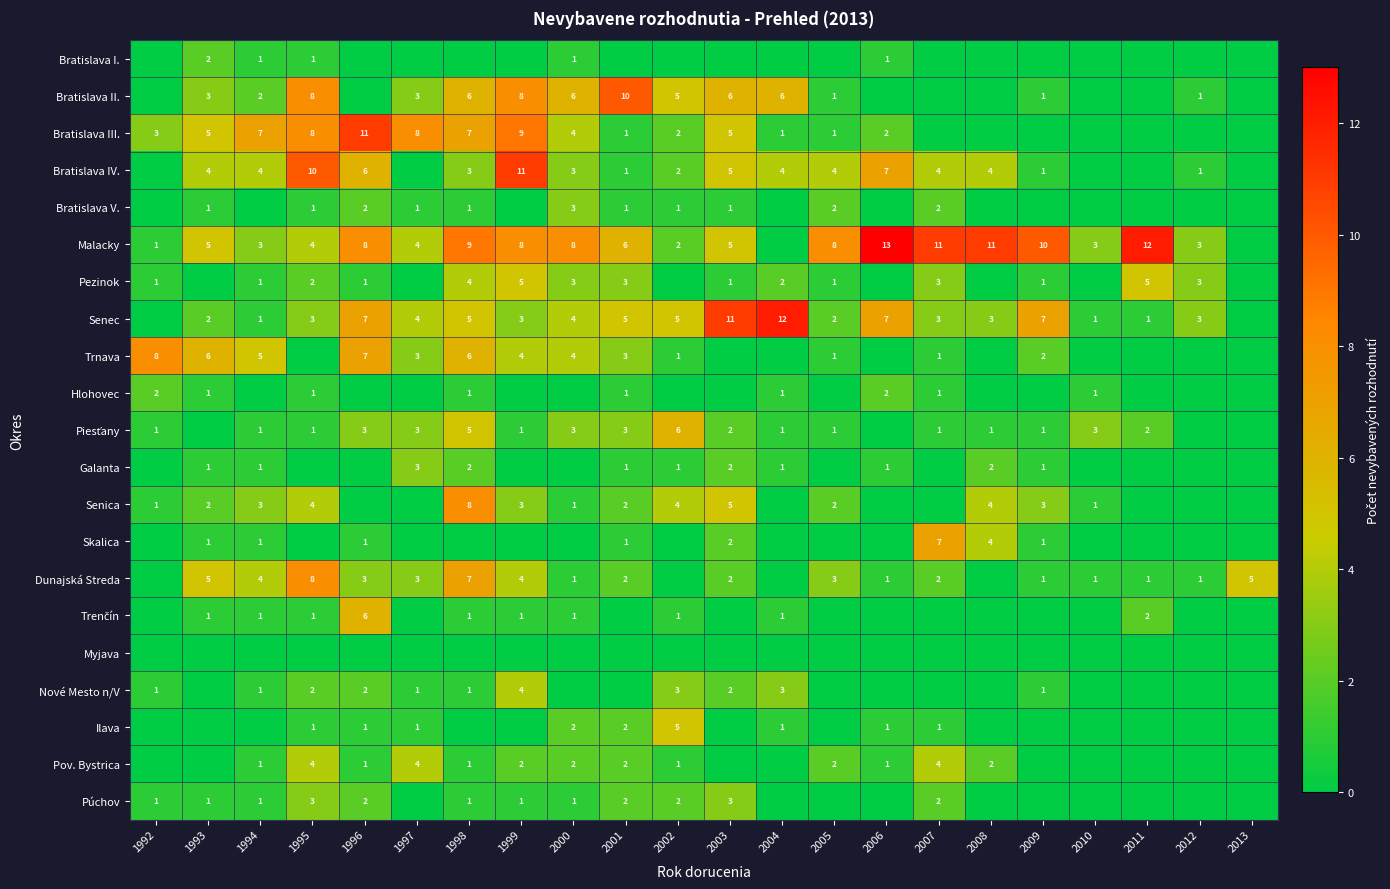

True or false: Bratislava III. has a value of 11 at 1998.

False